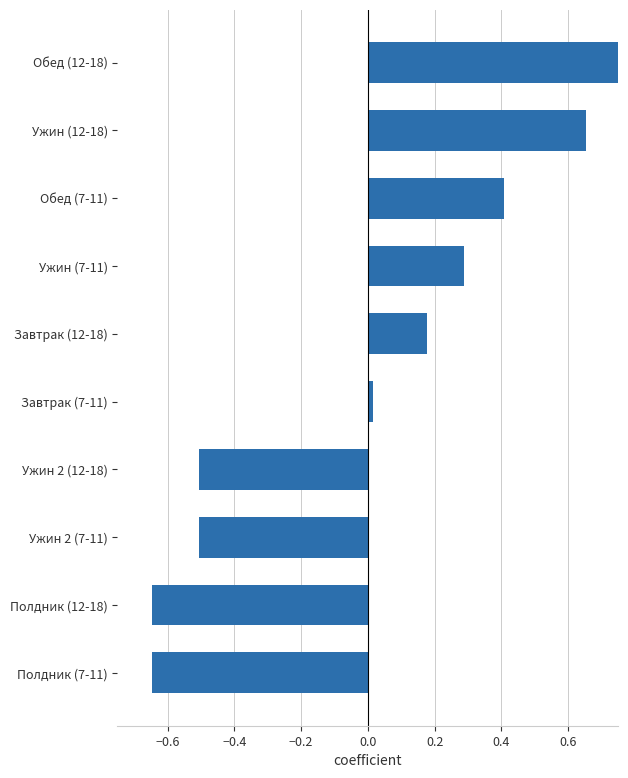

How many values are below zero?

4